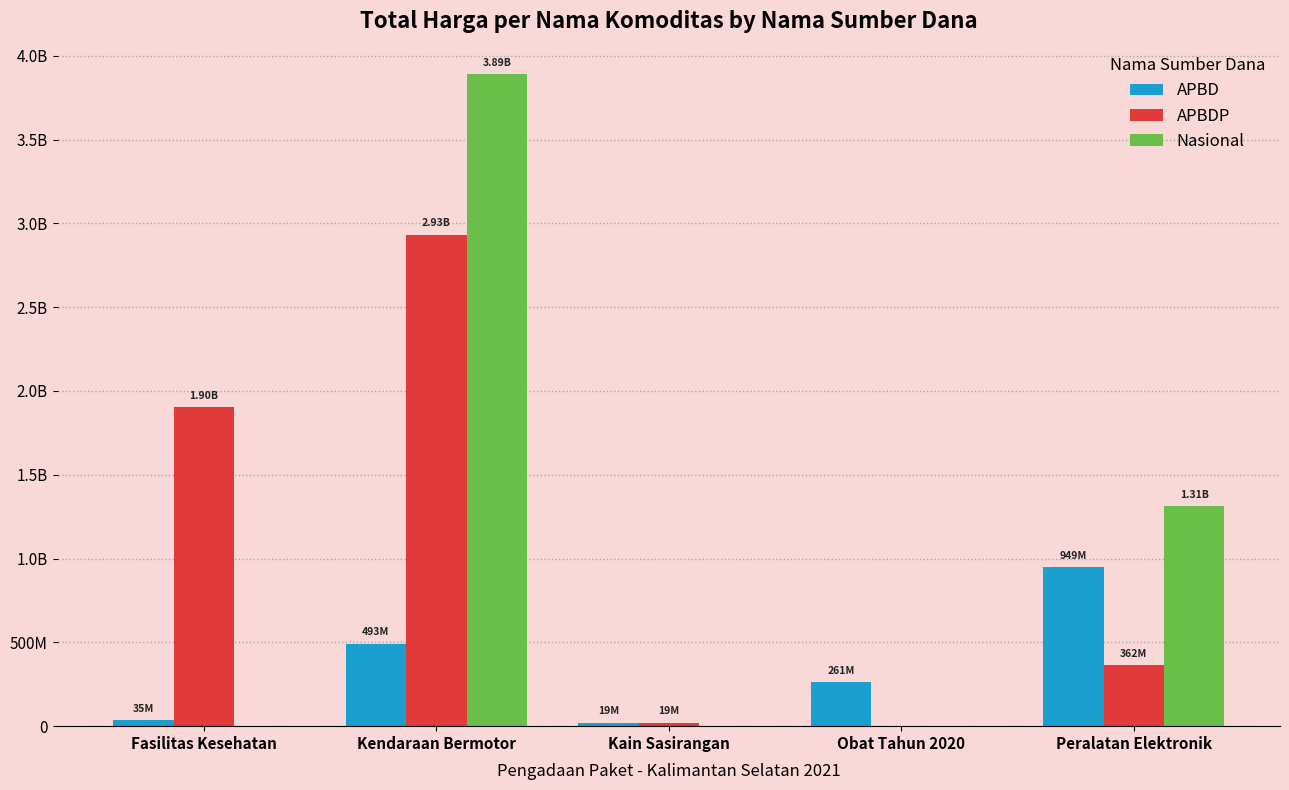

What position from the right is Kain Sasirangan?

3